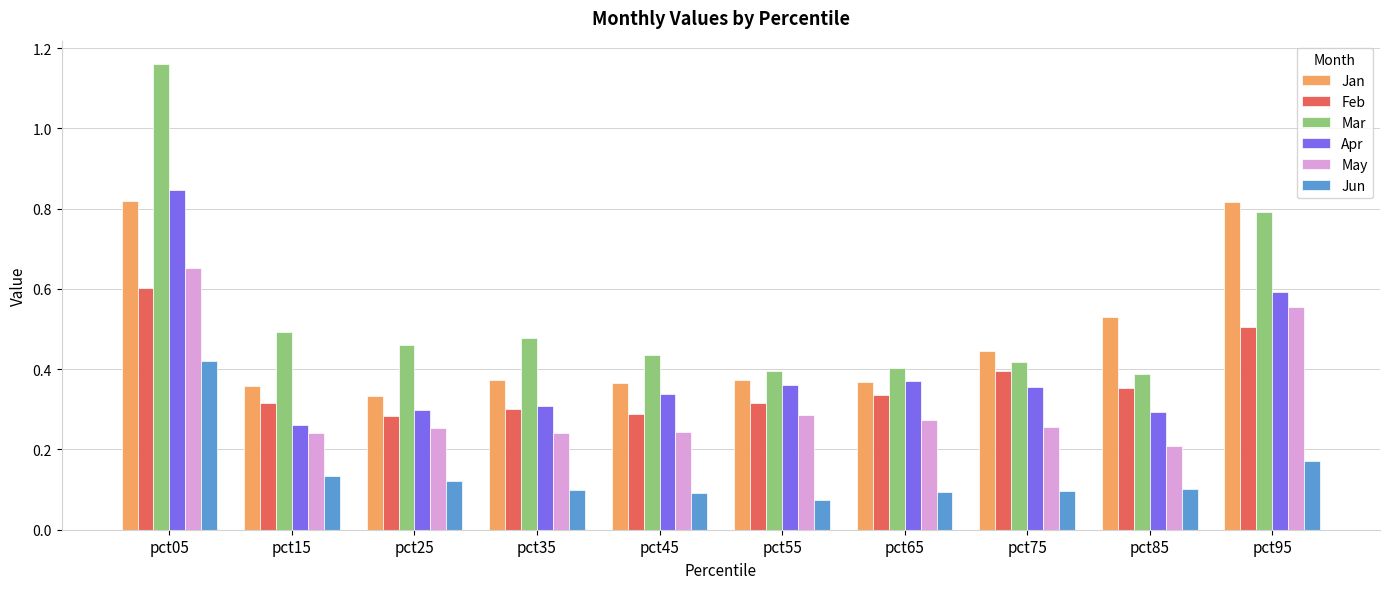

Between pct45 and pct95, which series saw the biggest shift?

Jan